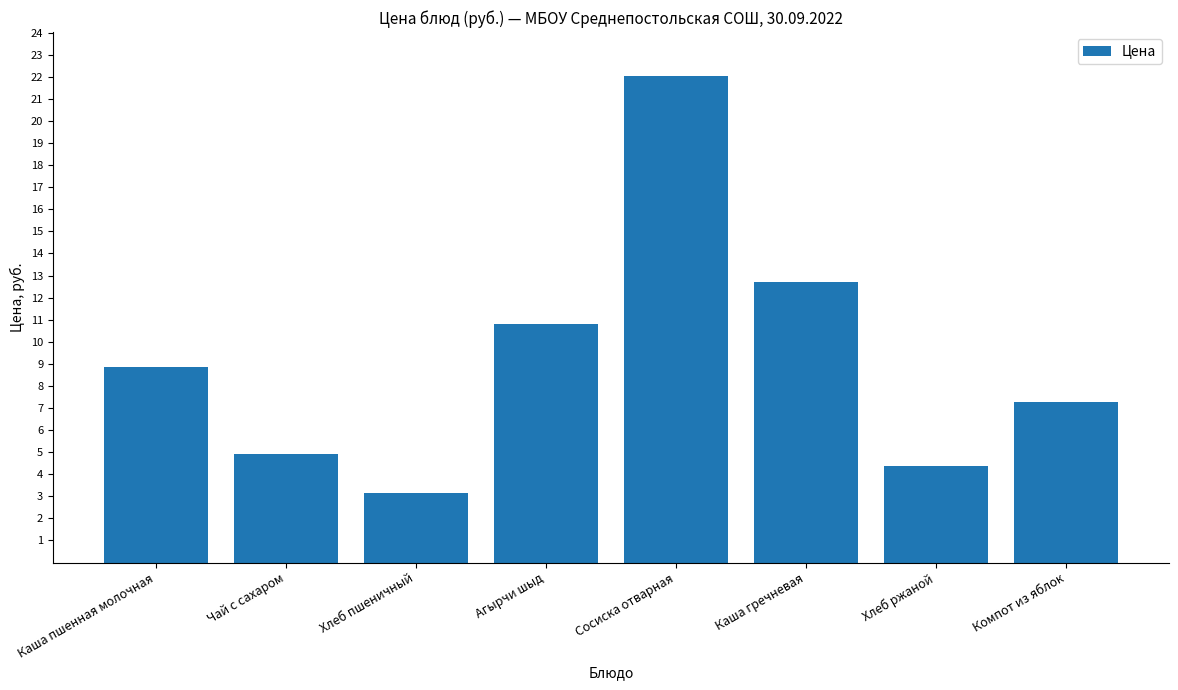

What is the difference between the maximum and minimum values?

18.9